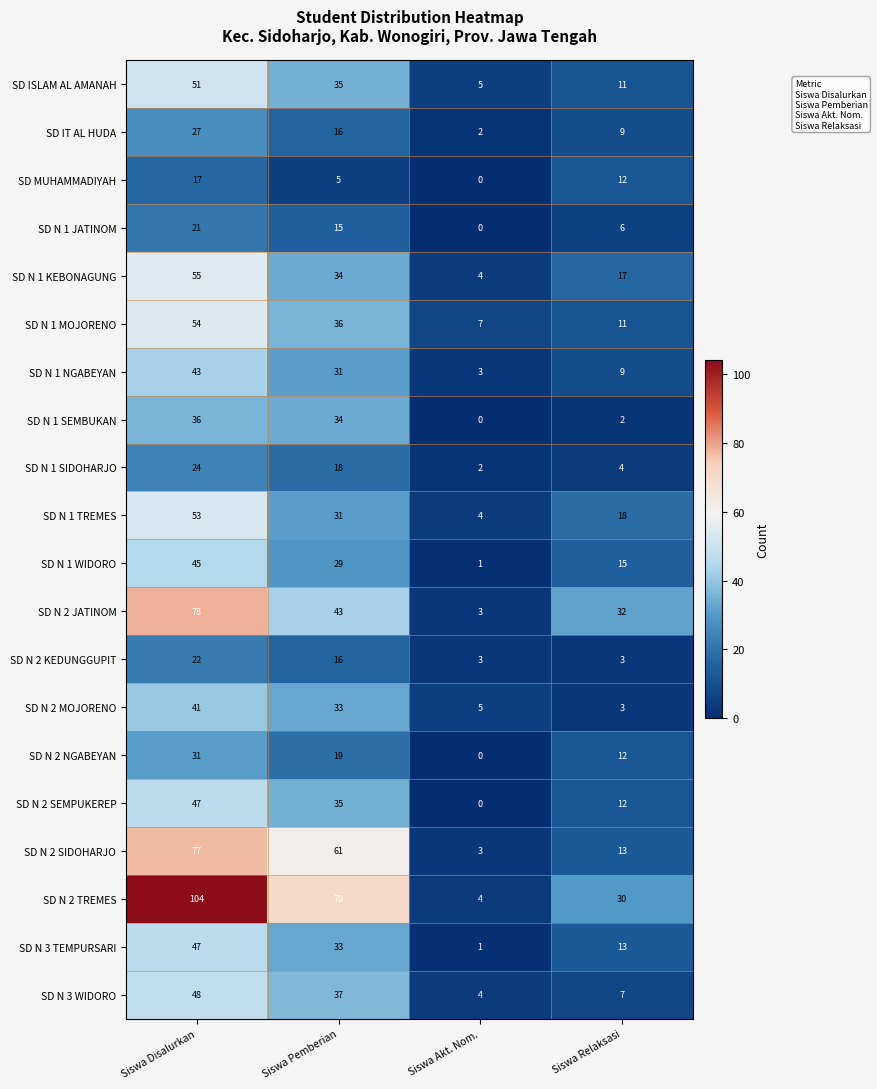

What is the maximum value shown in the chart?

104